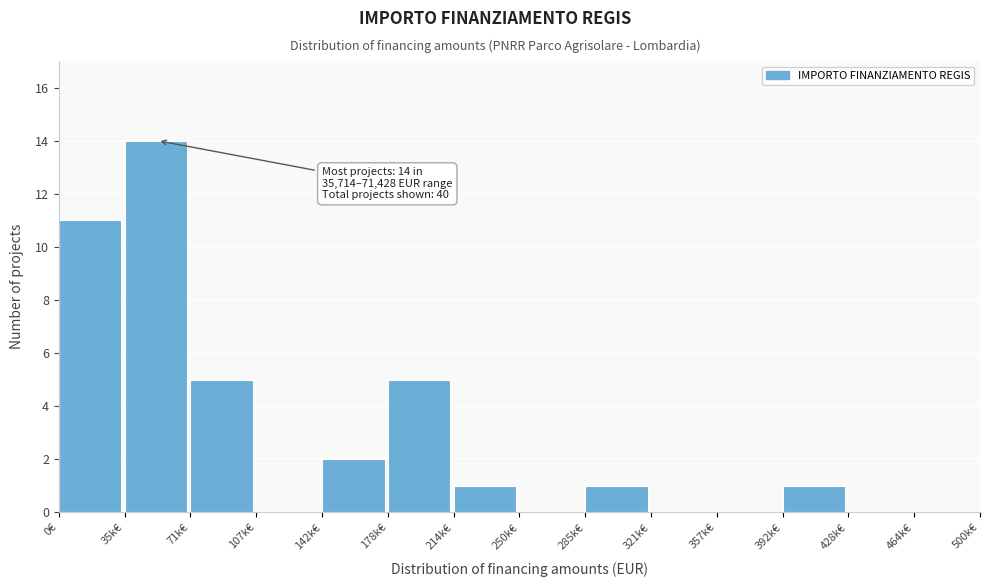

Reading right to left, transcribe all the data shown in this chart.

464k€=0	428k€=0	392k€=1	357k€=0	321k€=0	285k€=1	250k€=0	214k€=1	178k€=5	142k€=2	107k€=0	71k€=5	35k€=14	0€=11